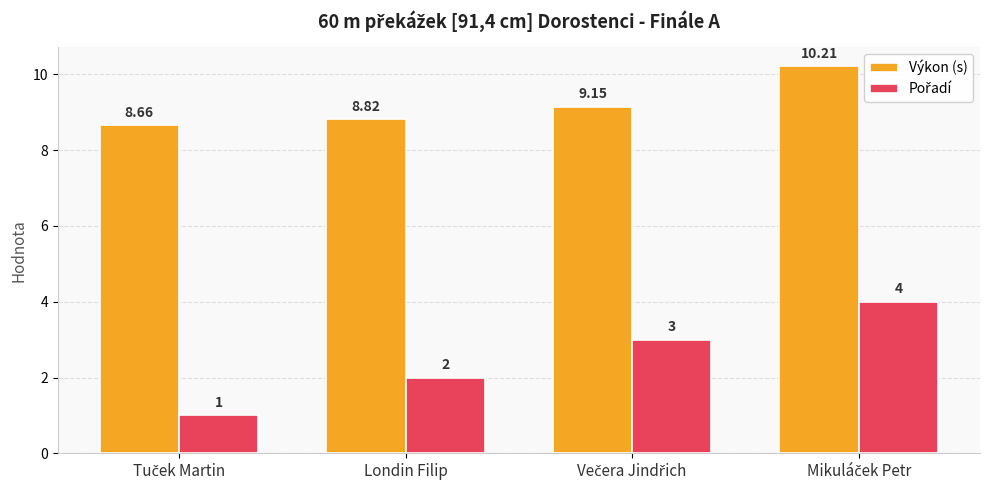

Which series has the largest total across all categories?

Výkon (s)